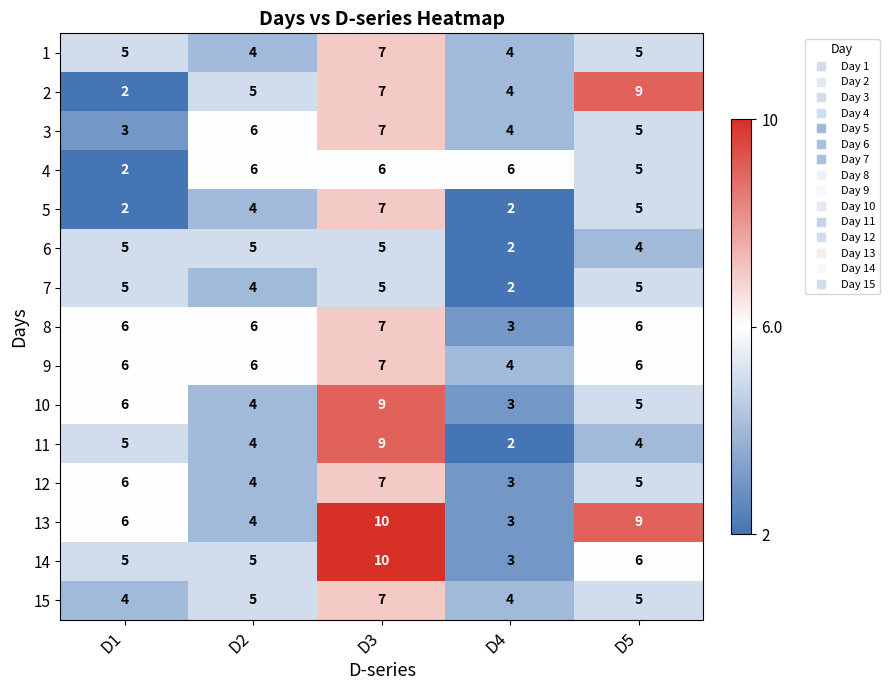

At which category is the sum across all series the highest?

D3